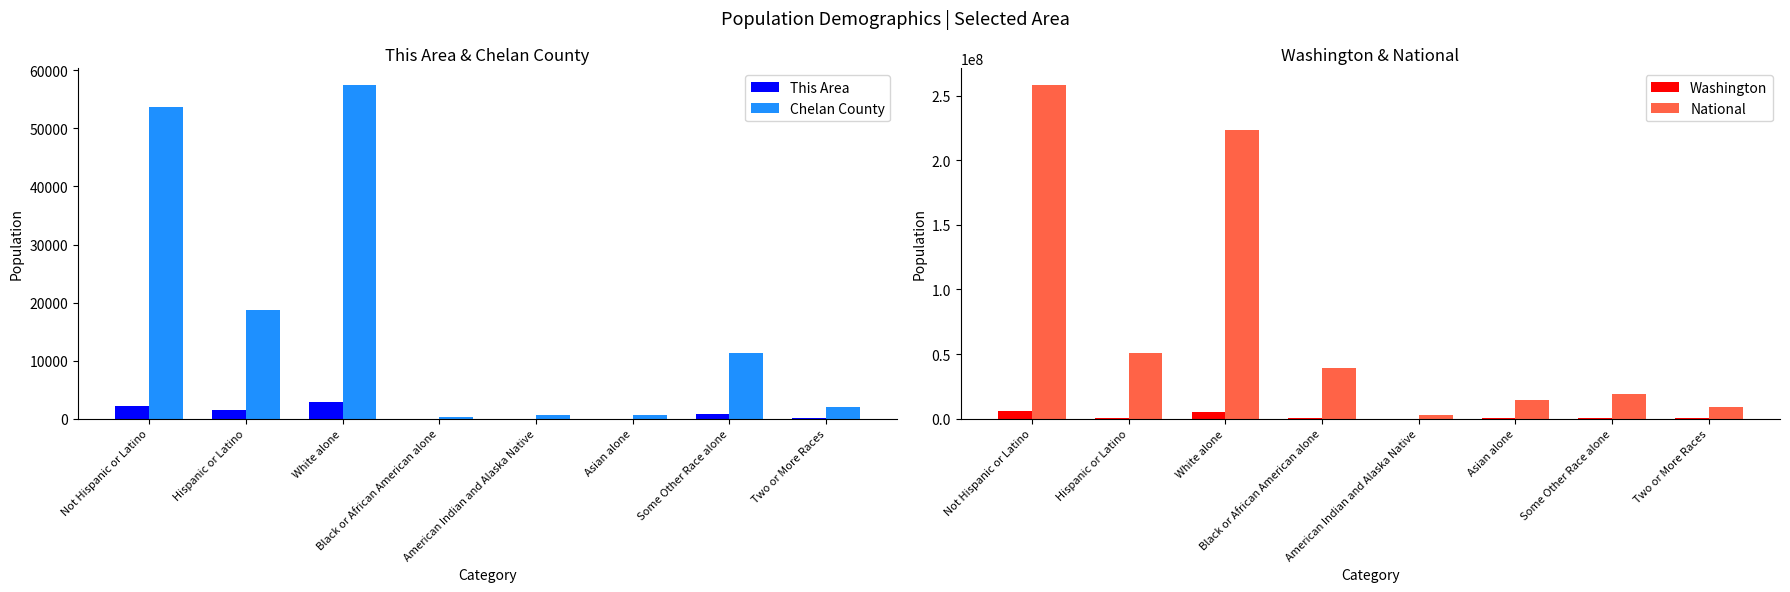

What is the difference between the second highest and second lowest values in the Chelan County series?

53152